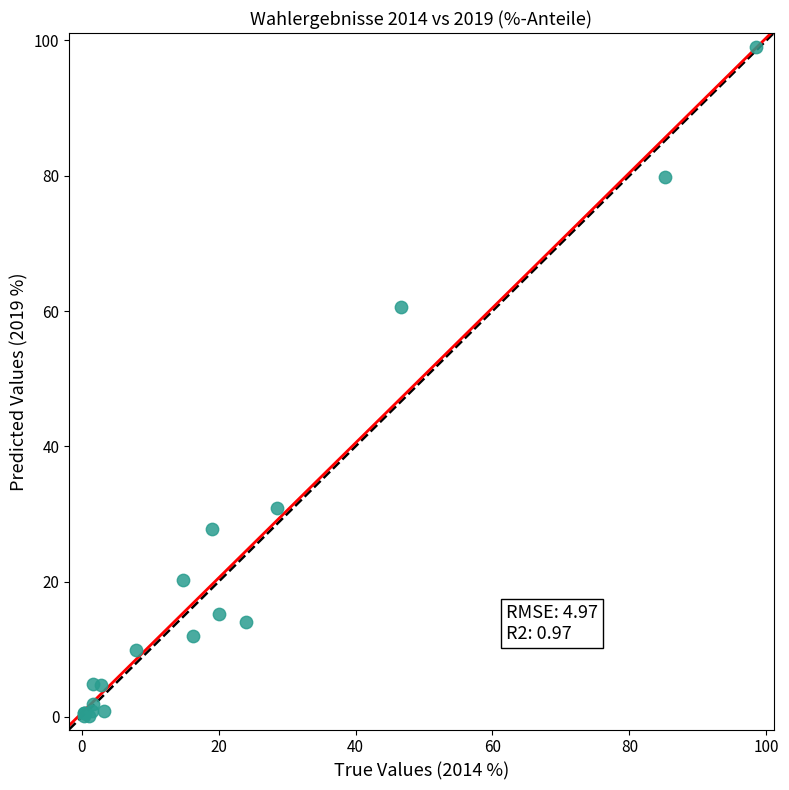

What Y value in the scatter plot is closest to 49?

60.6